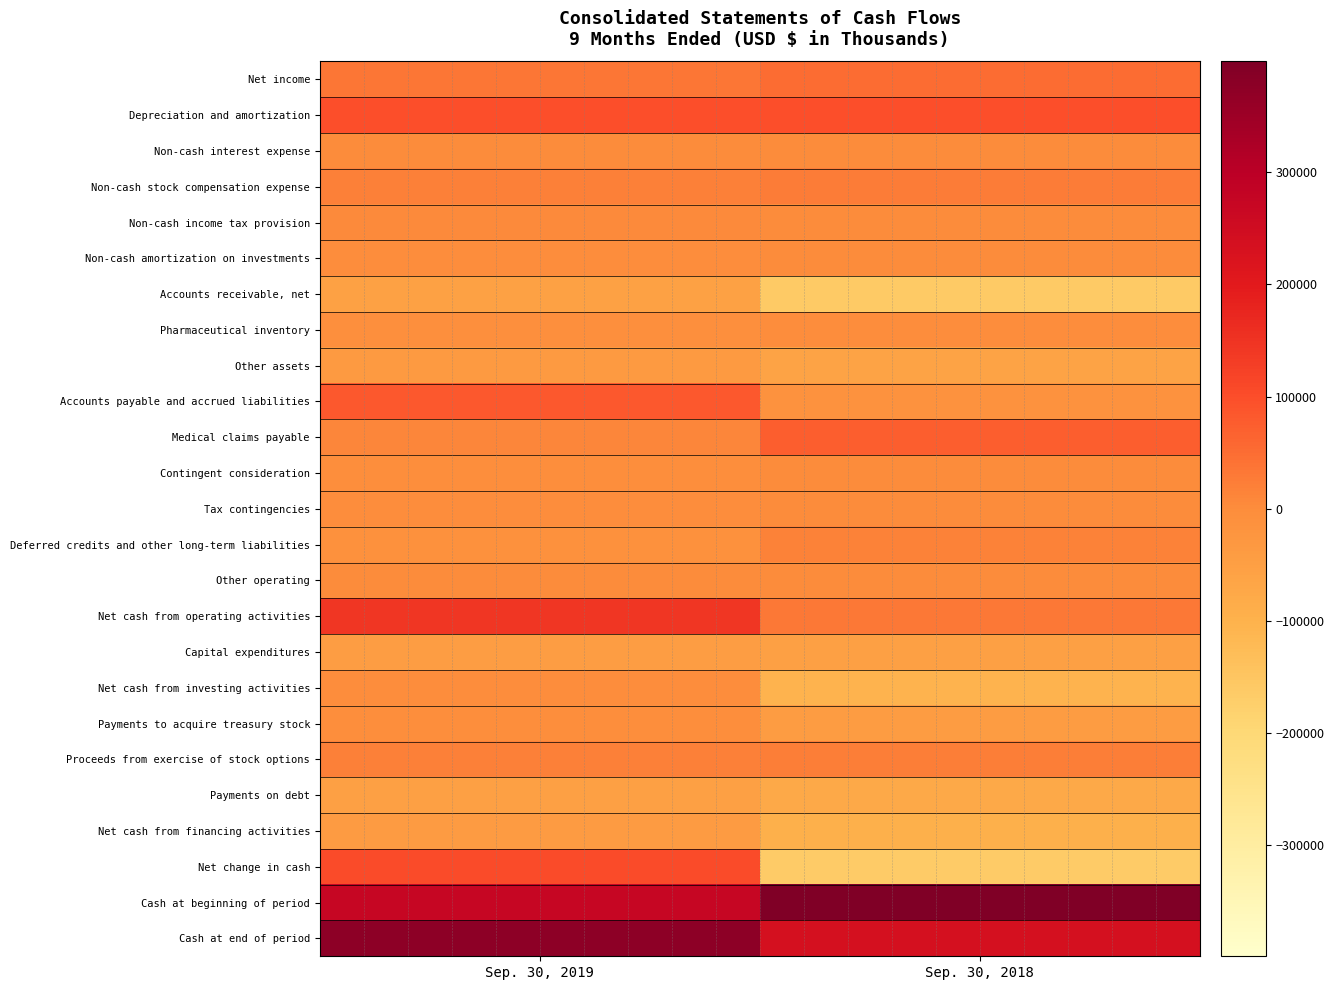

At which category is the sum across all series the highest?

Sep. 30, 2019